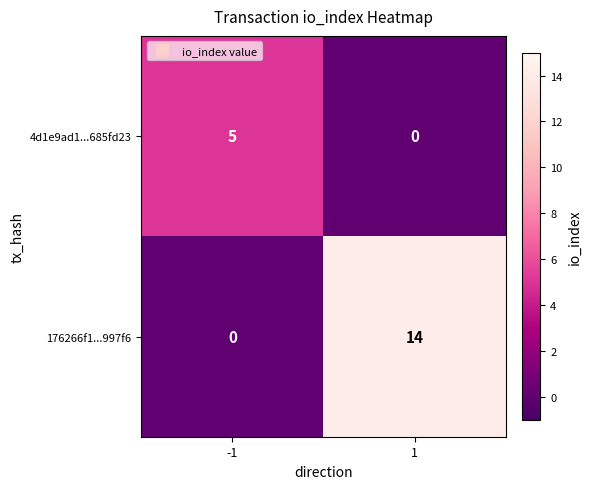

List the series in order of their peak value, lowest first.

4d1e9ad1...685fd23, 176266f1...997f6